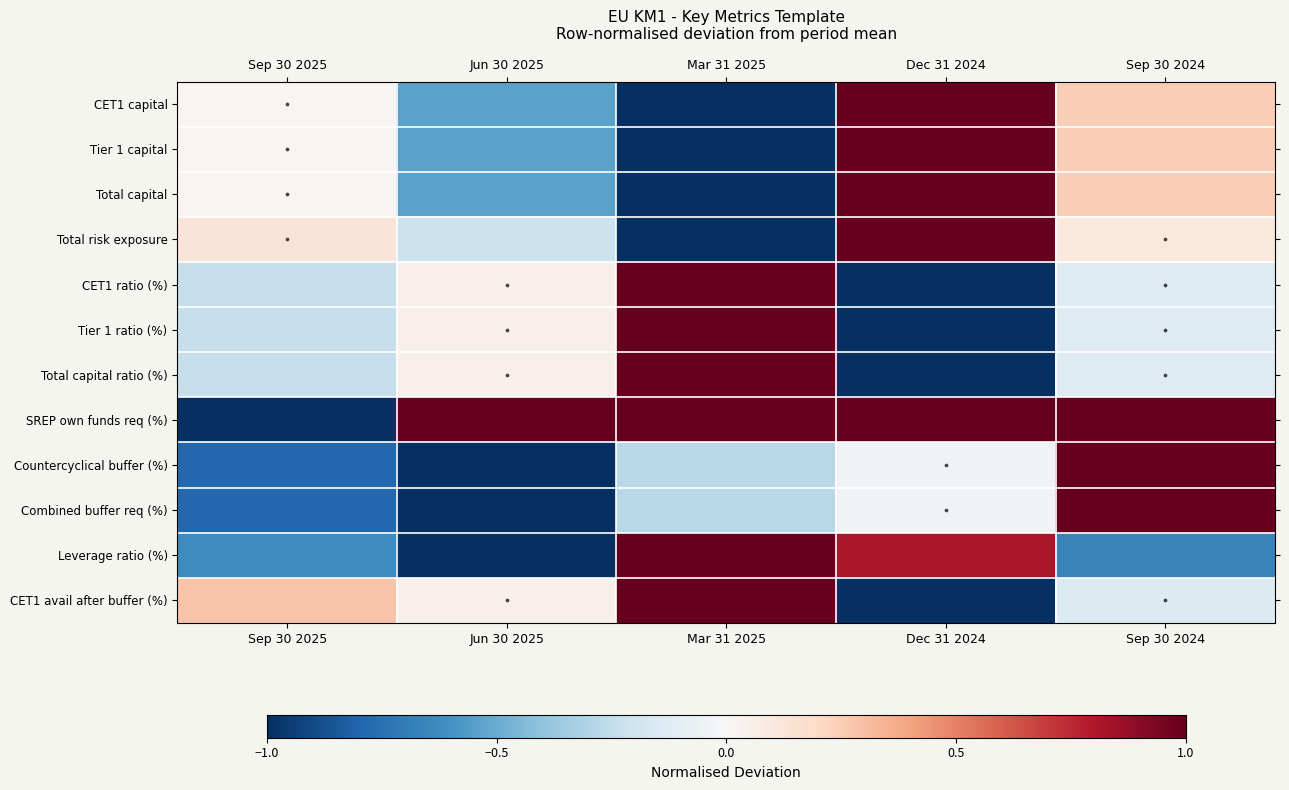

At which category is the sum across all series the highest?

Sep 30 2024